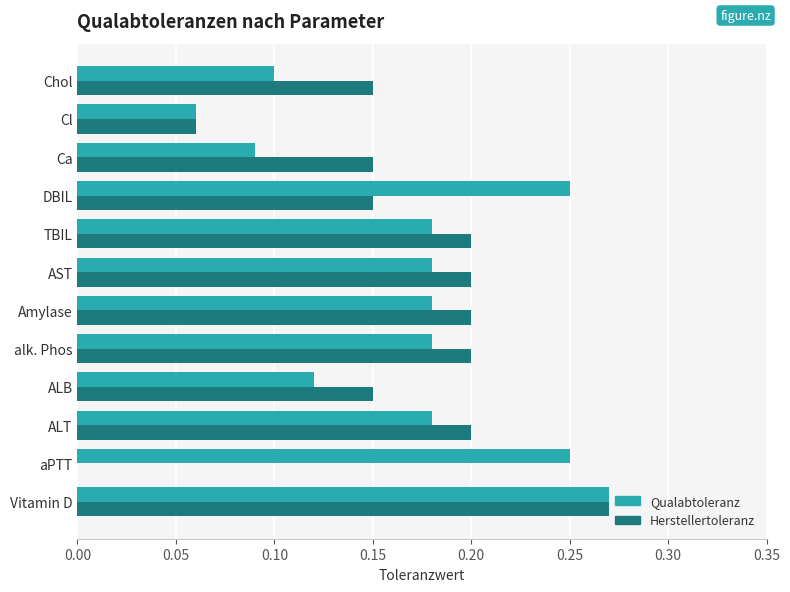

Is the value of Qualabtoleranz at Vitamin D greater than the value of Herstellertoleranz at Cl?

Yes